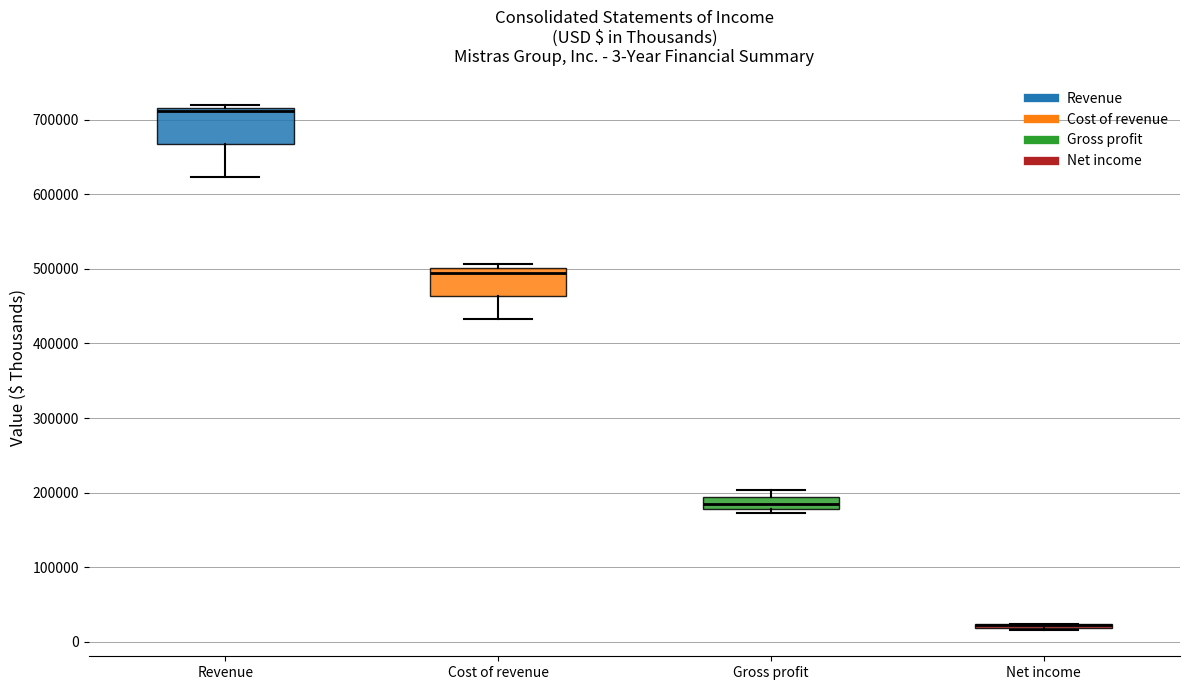

Which box is the tallest, from its lower edge to its upper edge?

Revenue